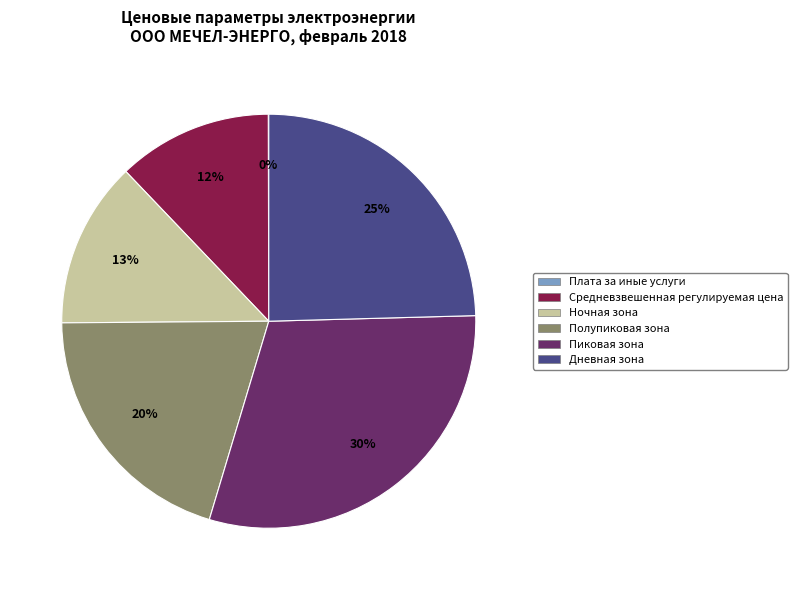

Does Пиковая зона represent more than half of the total?

No